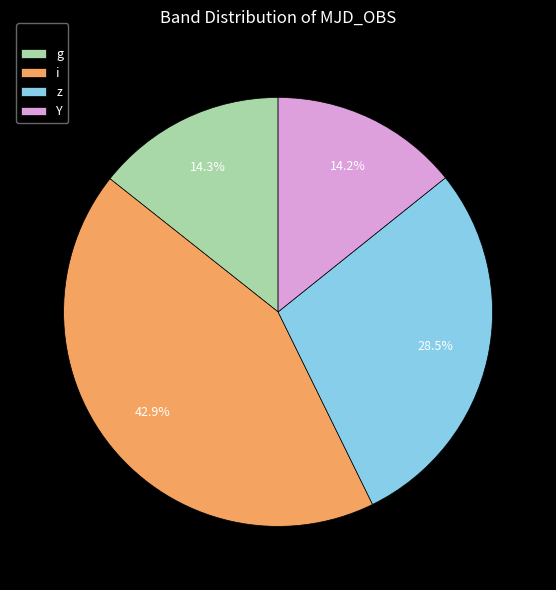

Combined, do i and z account for over 50%?

Yes